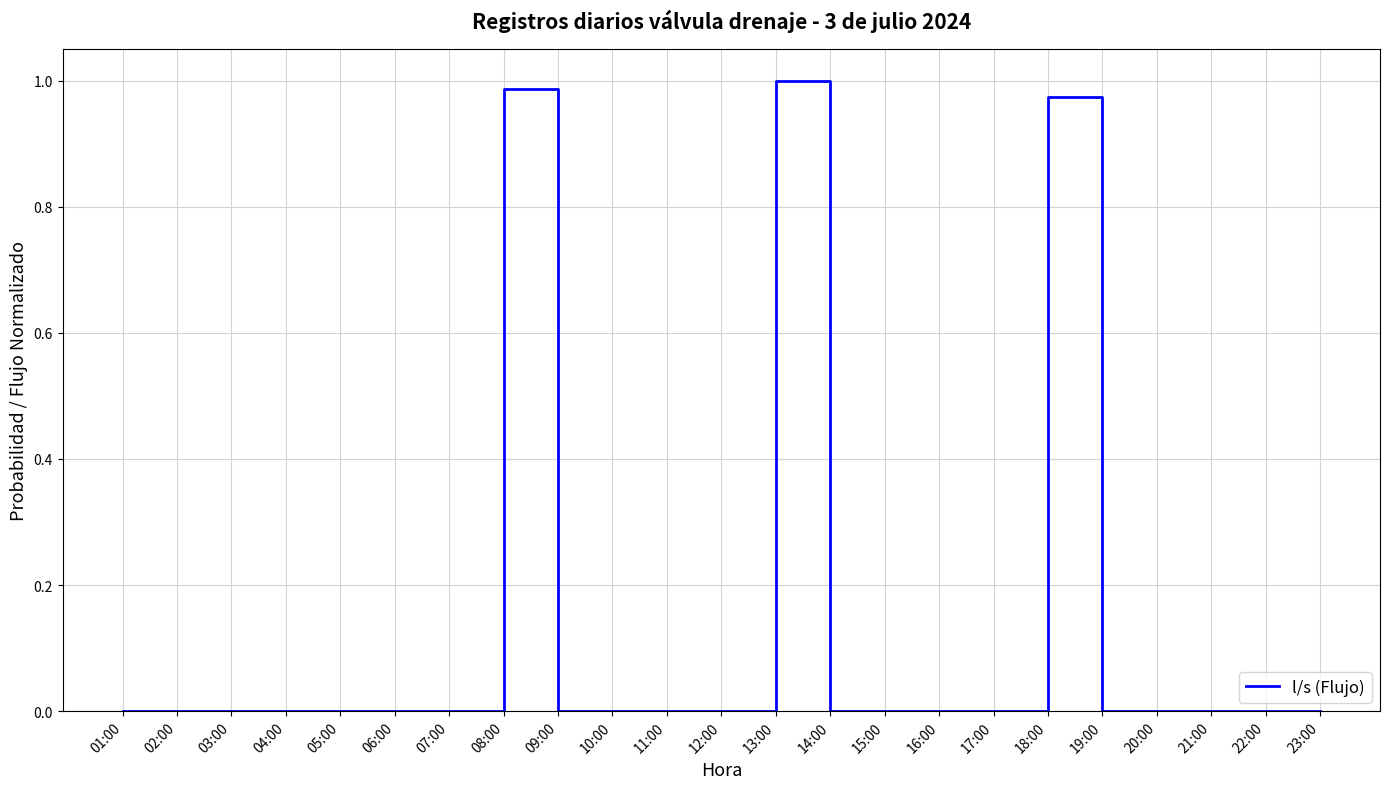

True or false: the data shows 0.0 at 09:00.

True